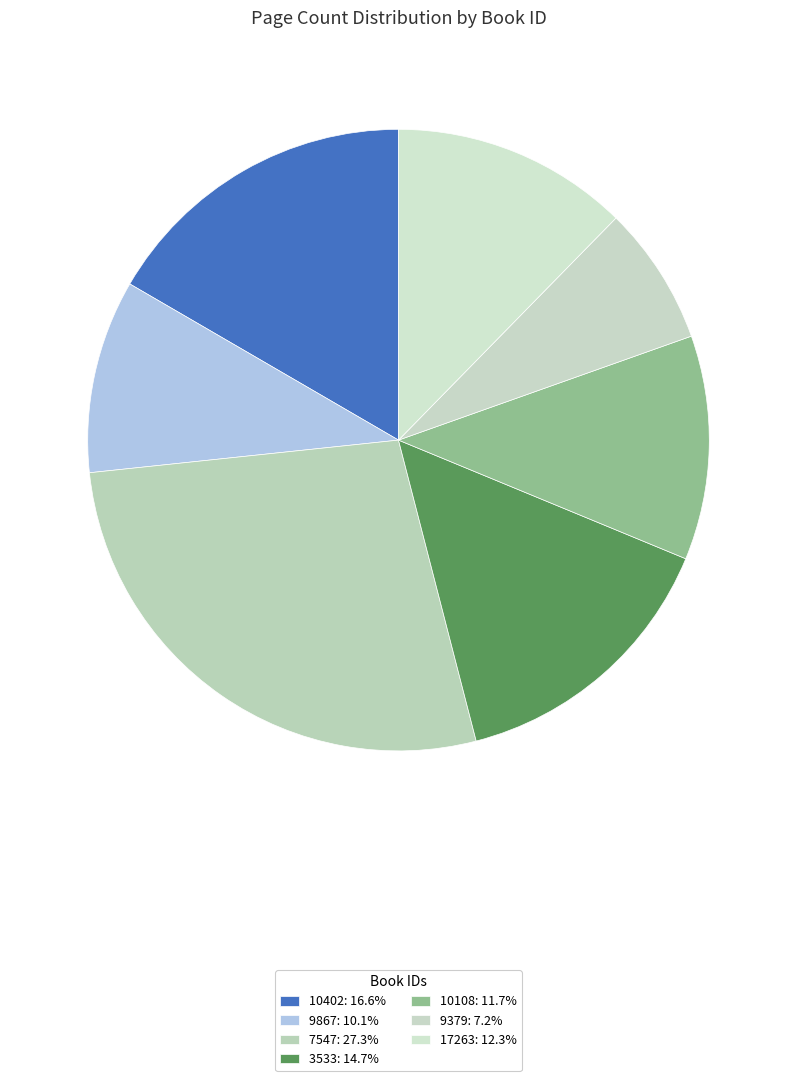

Which slice is the smallest?

9379